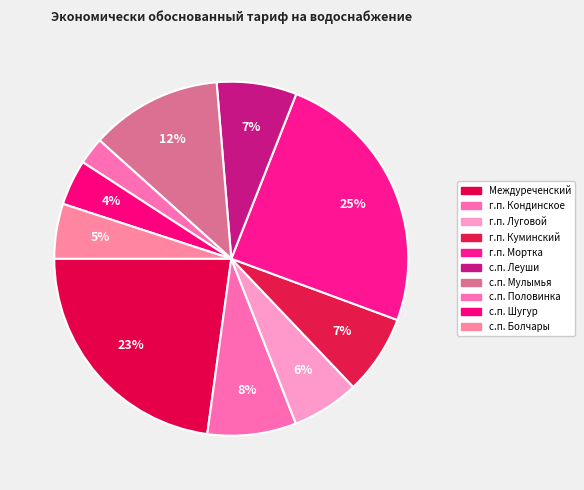

To the nearest percent, what is the combined percentage of с.п. Болчары and г.п. Мортка?

30%